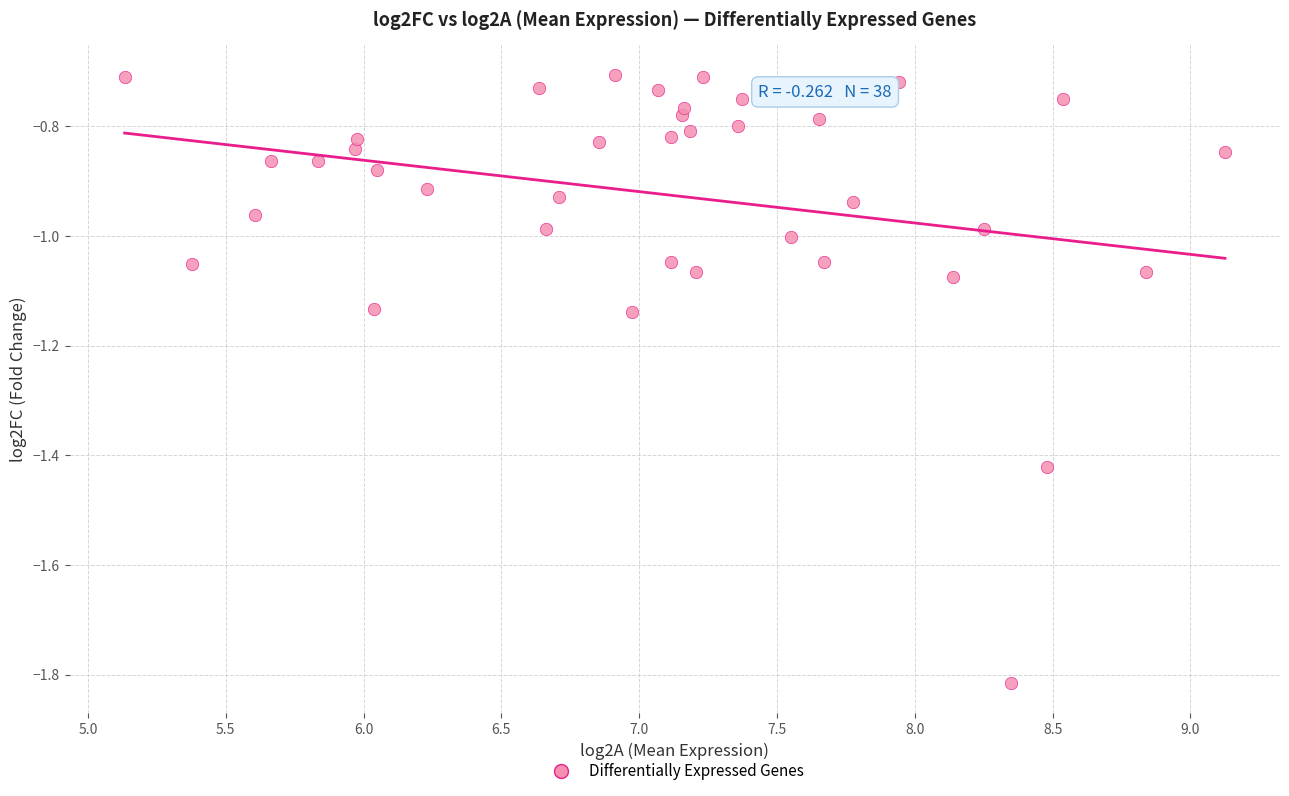

What is the range of X values (max minus min)?

4.0